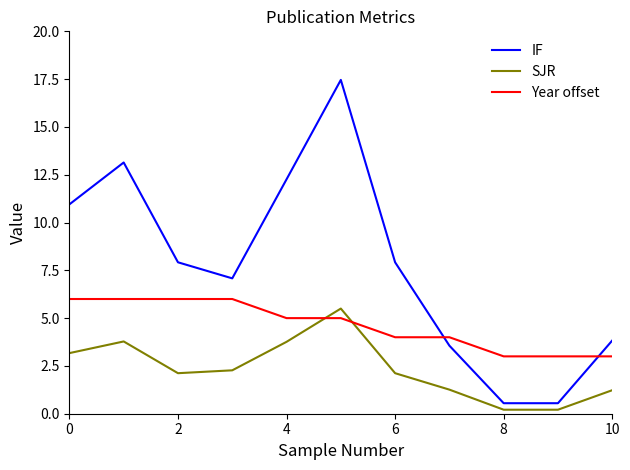

Which series has the largest range (max minus min)?

IF